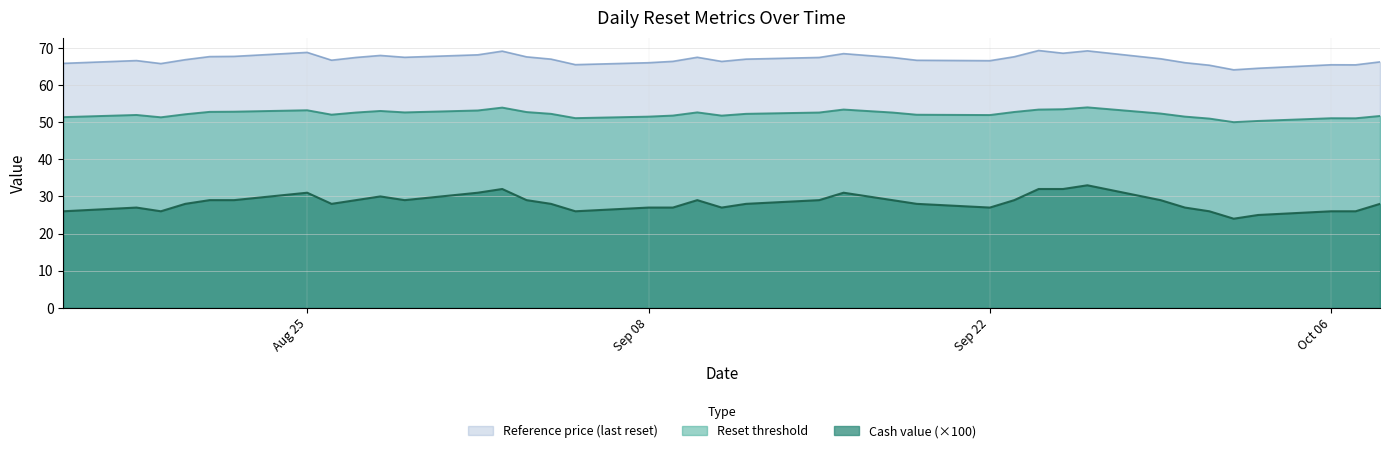

True or false: Cash value and Reset threshold cross at least once.

False